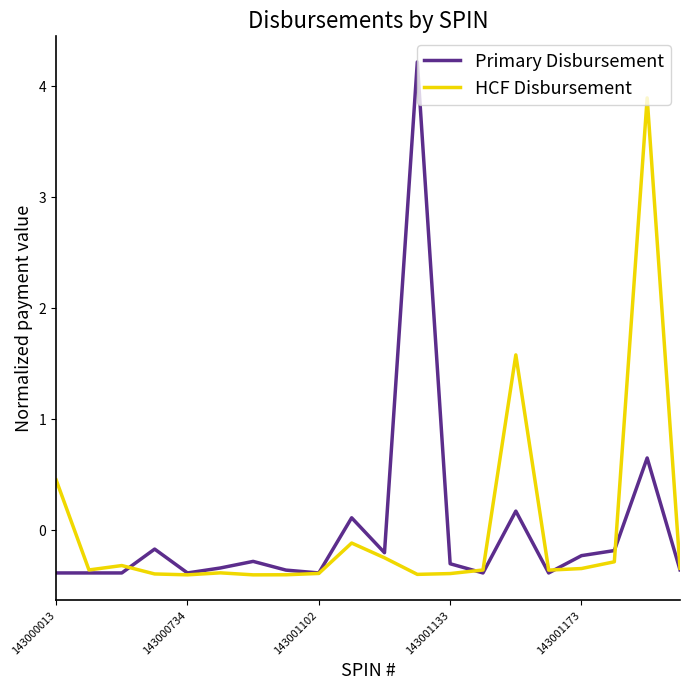

How many positive values does the HCF Disbursement series have?

3